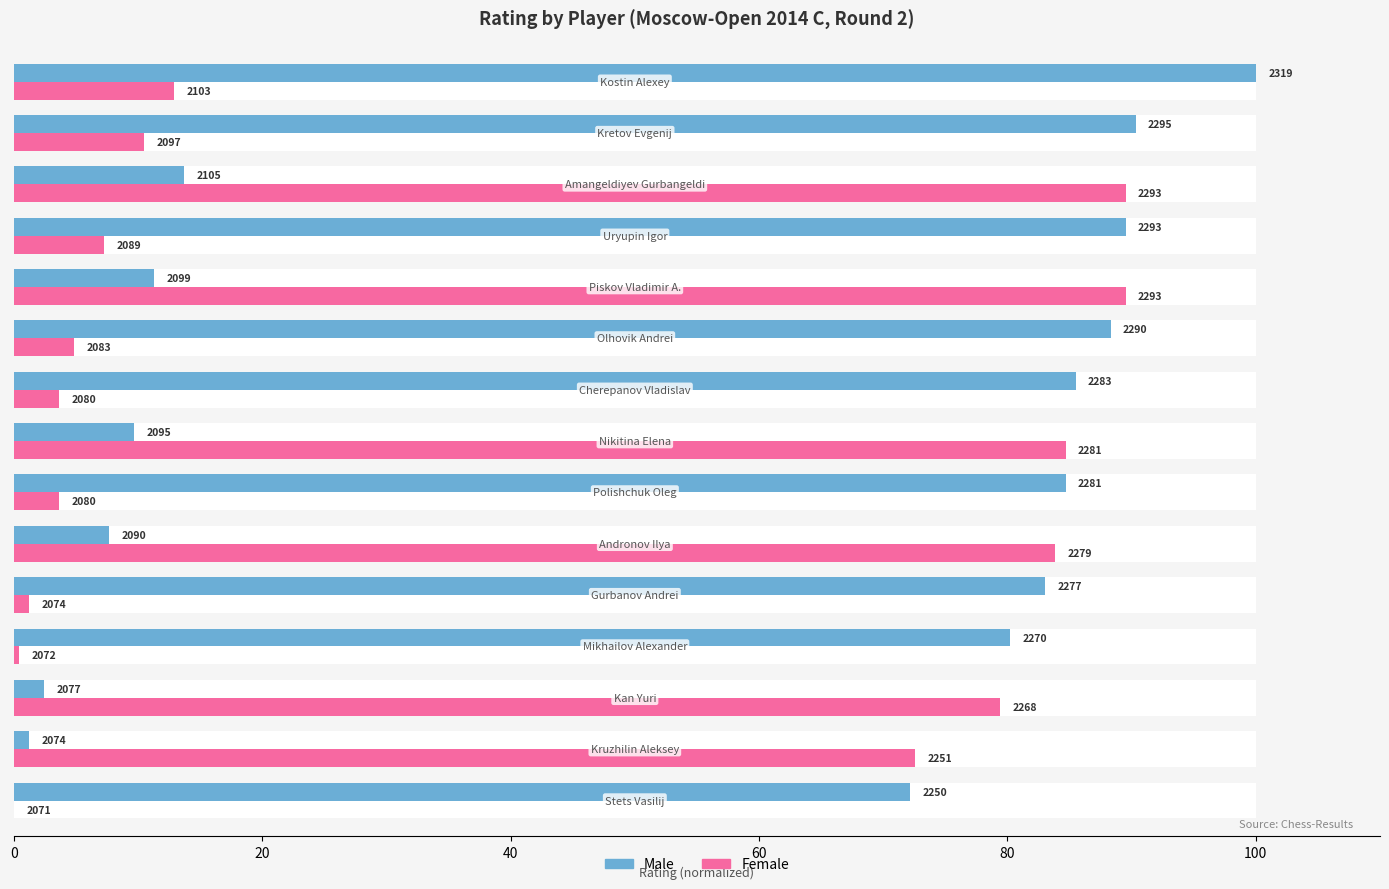

Are the bars horizontal?

Yes